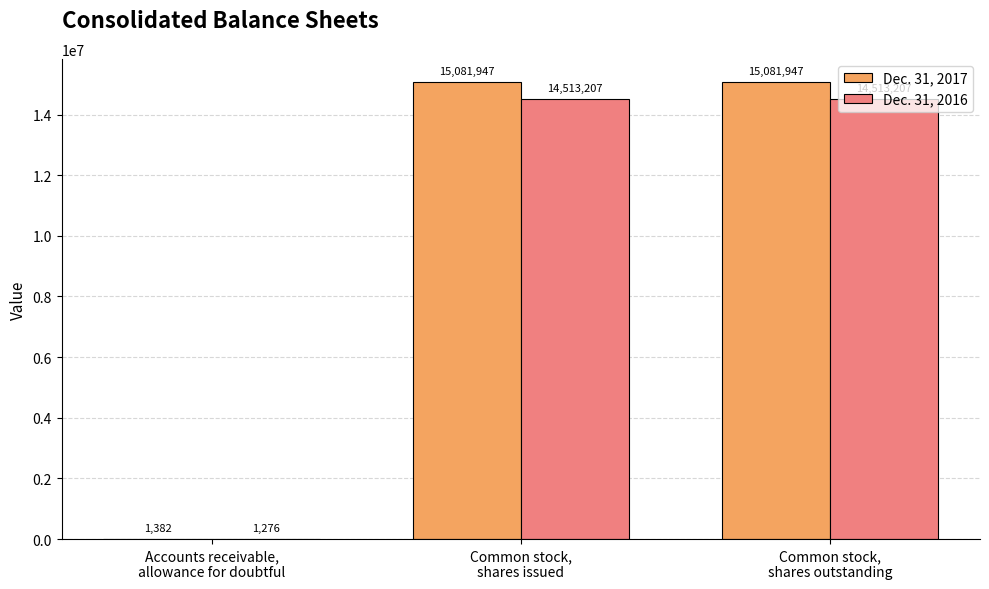

Is it true that Dec. 31, 2017 equals 15081947 at Common stock,
shares issued?

True